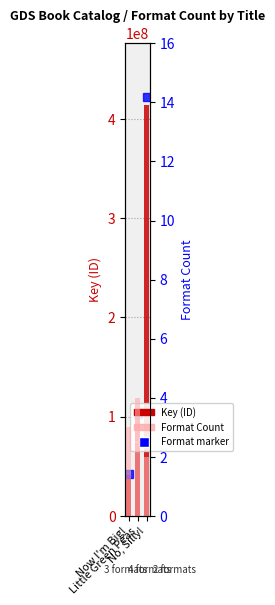

How many groups of bars are there?

3